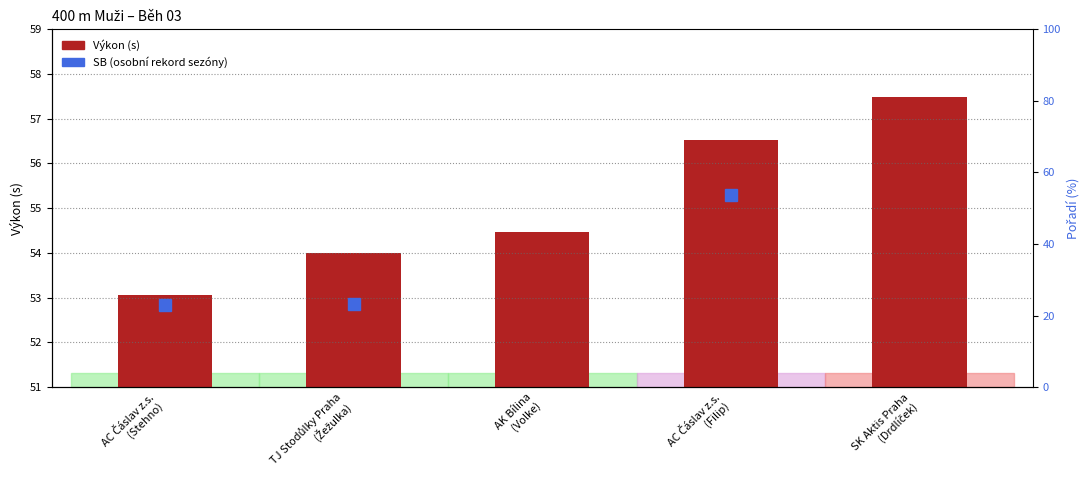

What is the change in value from TJ Stodůlky Praha
(Žežulka) to AC Čáslav z.s.
(Filip)?

+2.5